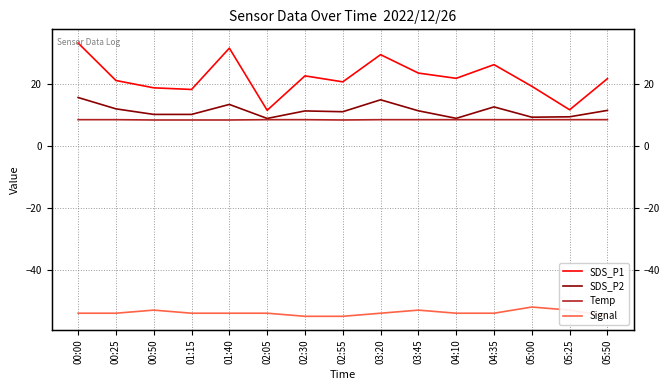

At how many categories does at least one series exceed 24?

4